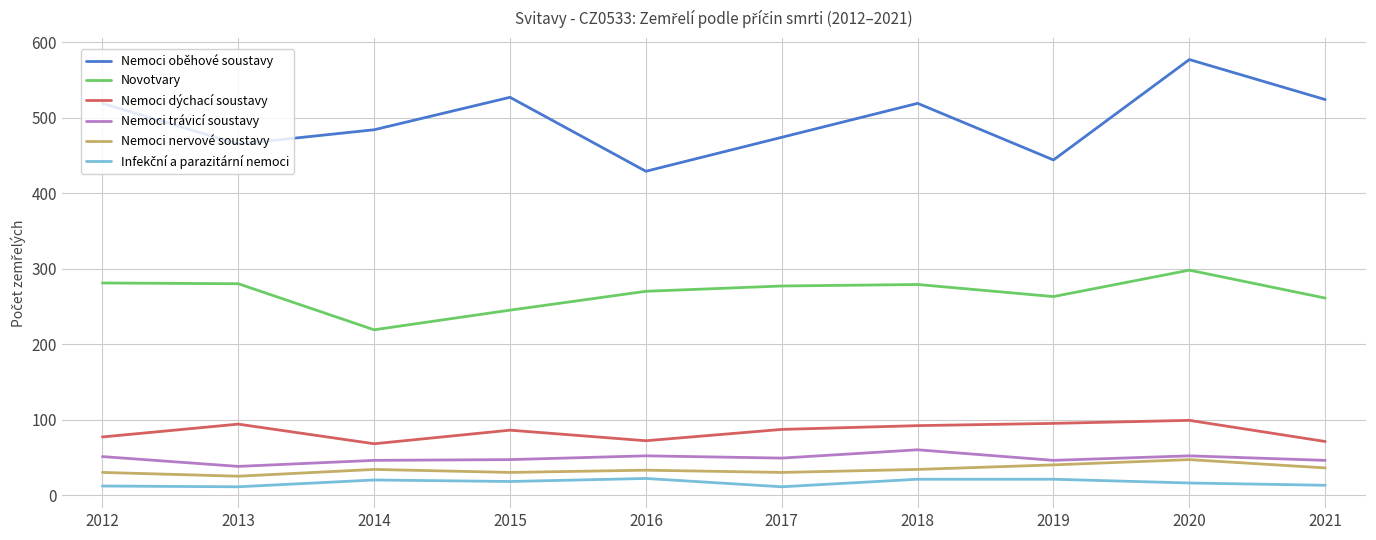

How many categories are shown in the chart?

10